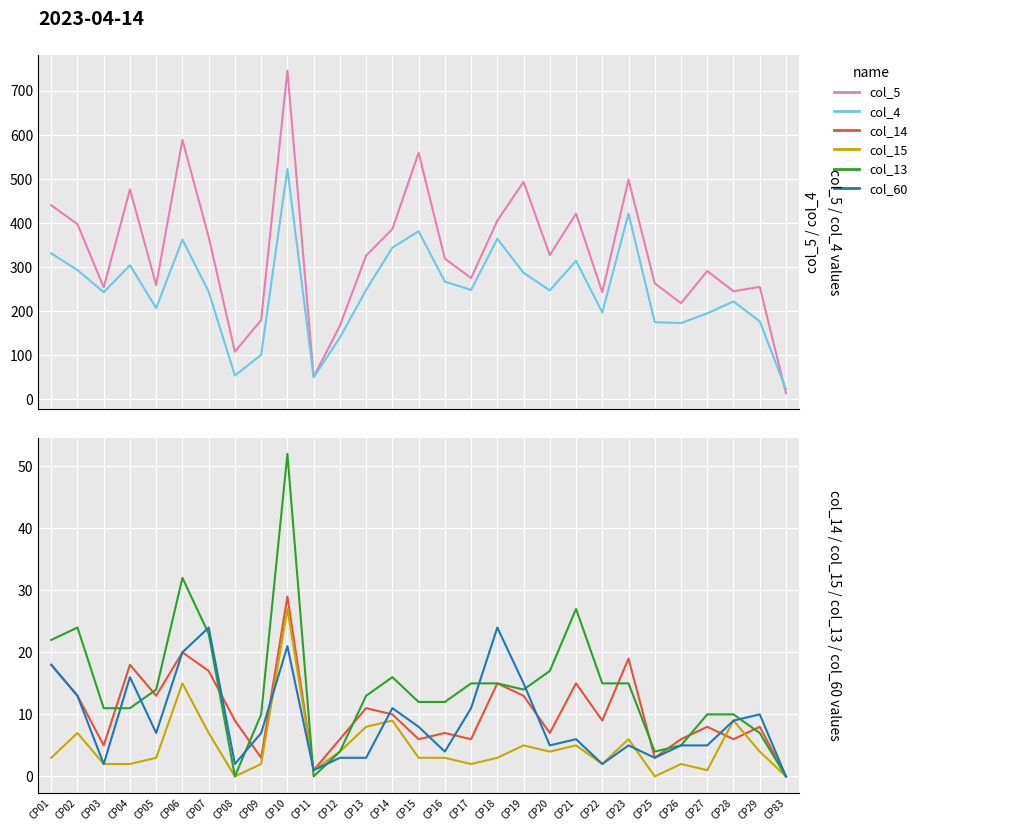

Is this an area chart (filled region under the line)?

No